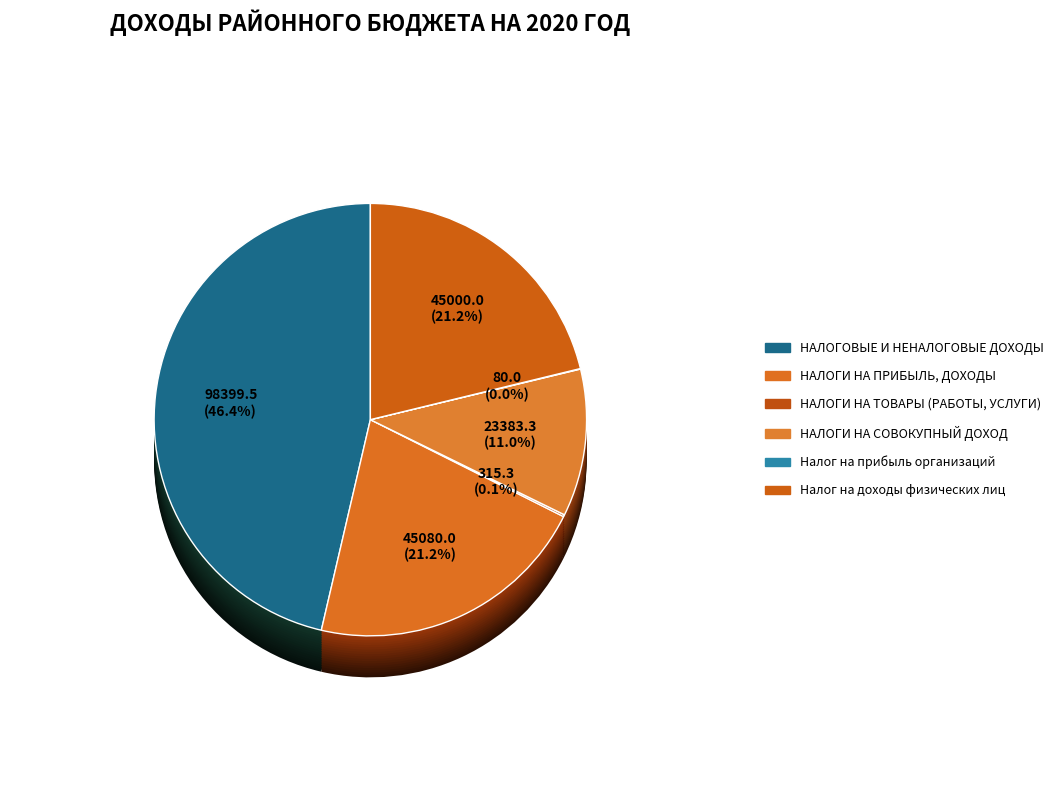

How many segments does this pie chart have?

6